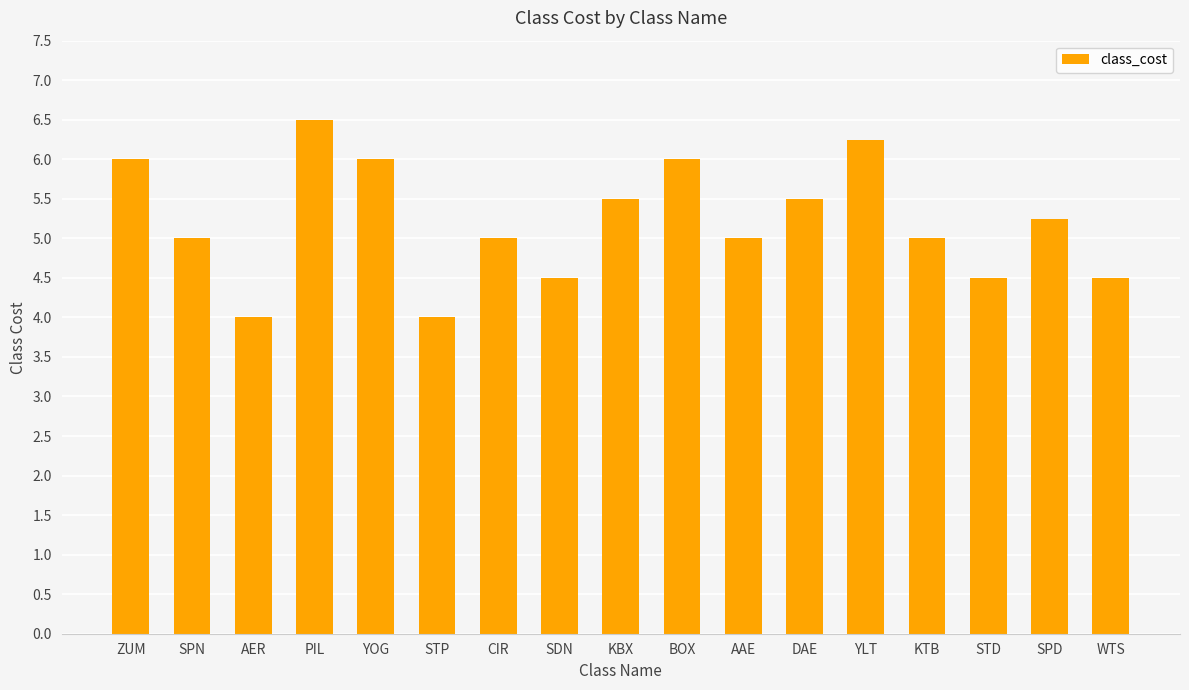

Approximately how many times larger is the value at SDN compared to PIL?

0.7